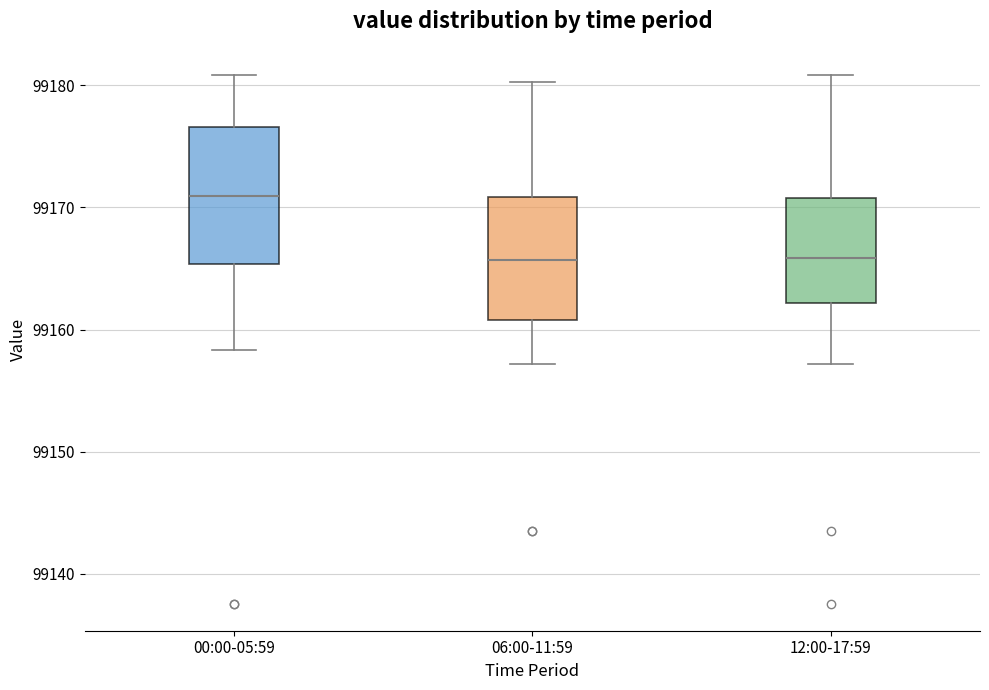

Reading left to right, transcribe this box plot: for each box, give where its median line is, the range the box spans, and where its two whiskers end, as read against the y-axis. The values are not printed on the chart, so give them approximately, as read against the axis.

00:00-05:59: median 99171, box 99165 to 99177, whiskers 99158 to 99181
06:00-11:59: median 99166, box 99161 to 99171, whiskers 99157 to 99180
12:00-17:59: median 99166, box 99162 to 99171, whiskers 99157 to 99181